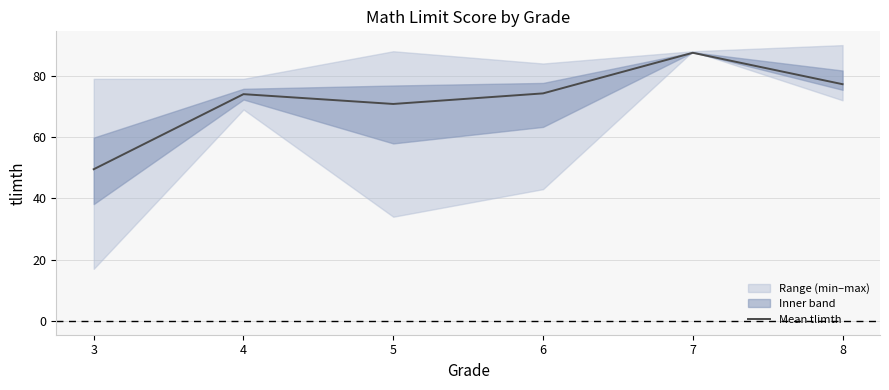

At which label does Mean tlimth reach its peak?

7